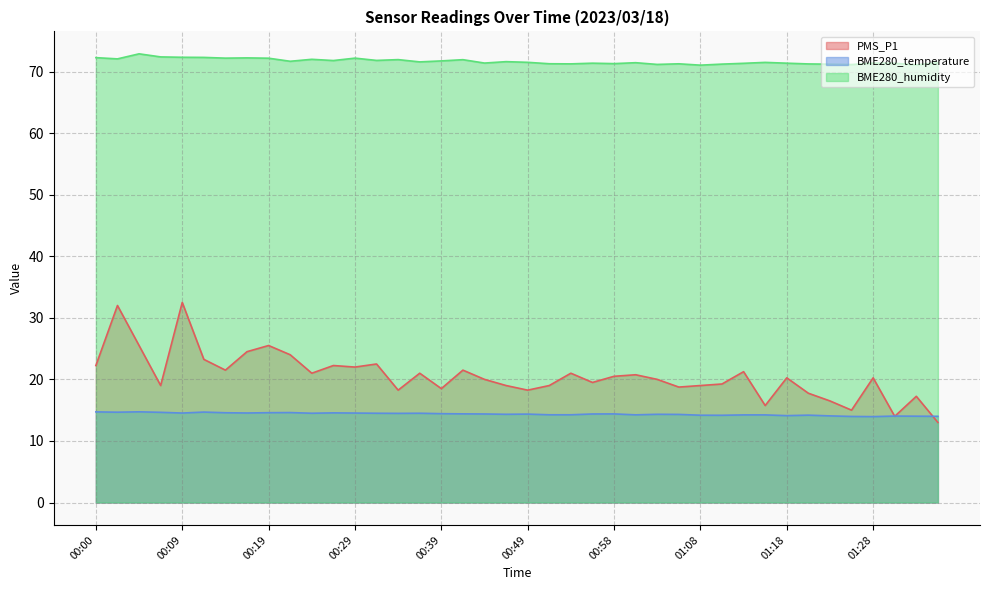

What is the label of the 5th point from the left?

00:09